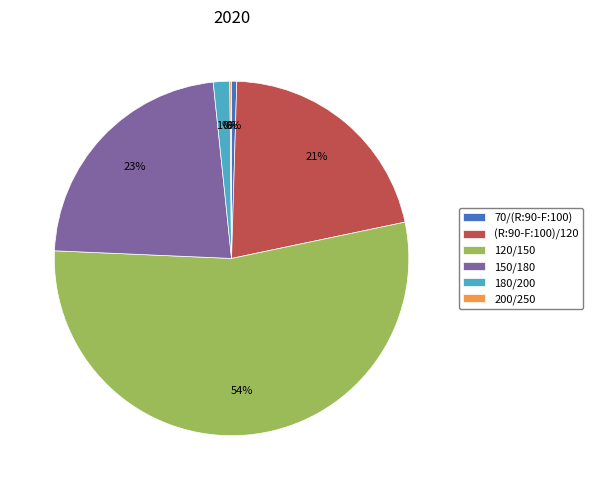

To the nearest percent, what is the average slice percentage?

17%